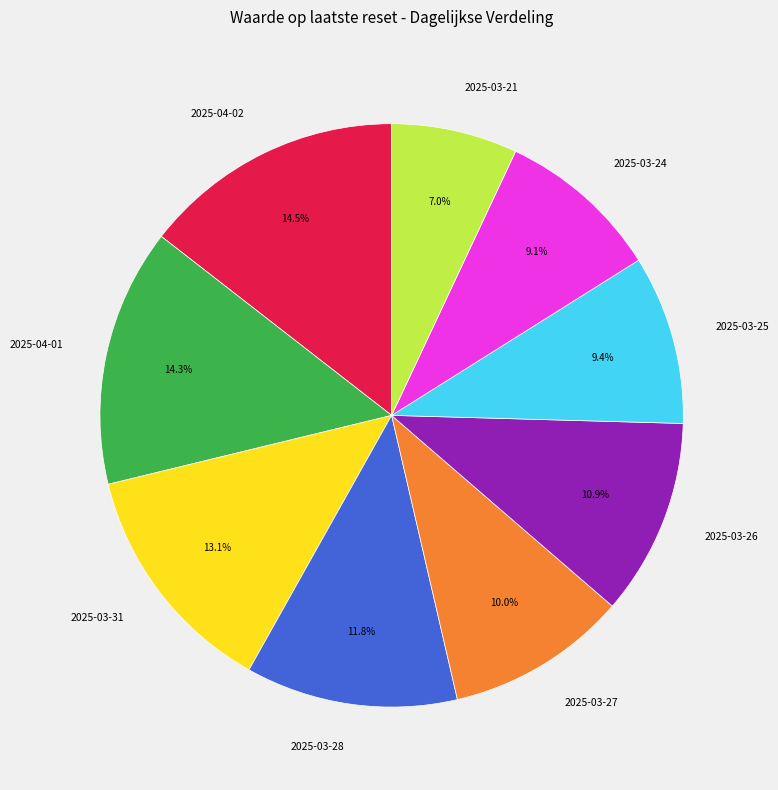

The 2025-03-25 slice represents 1% of the pie. True or false?

False